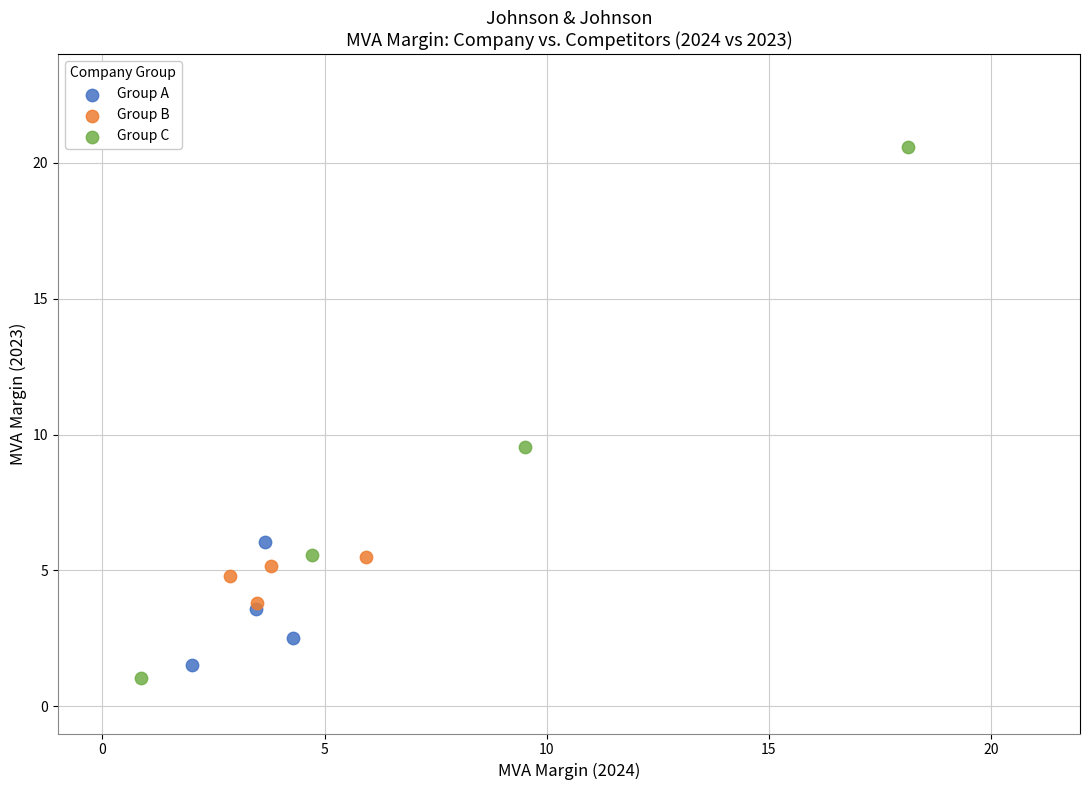

Which series contains the highest Y value?

Group C